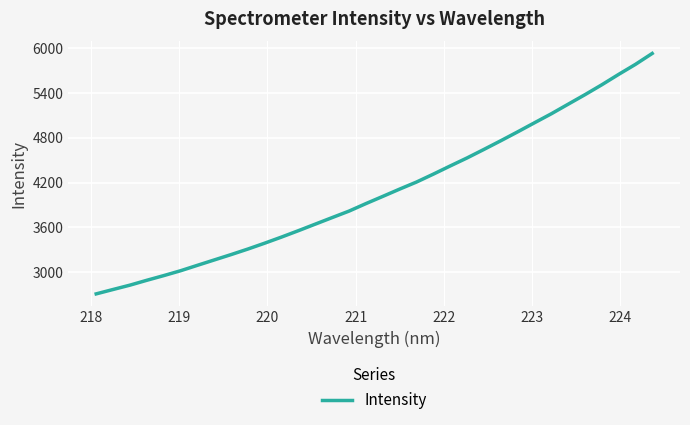

Does the chart display data point markers on the line(s)?

No